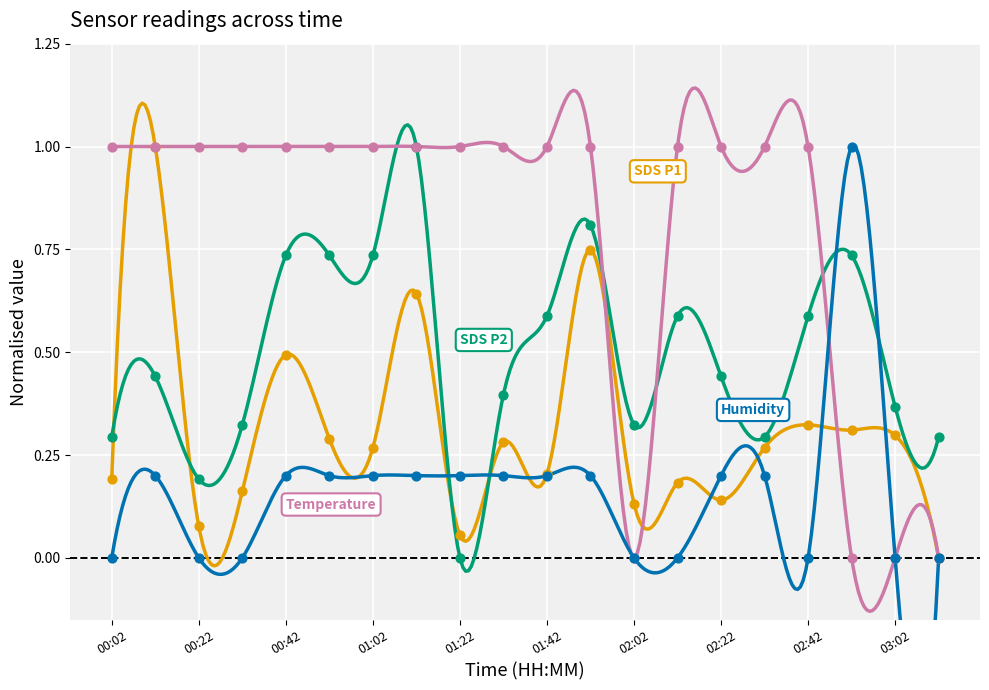

What is the total value across all series at 00:52?

2.2